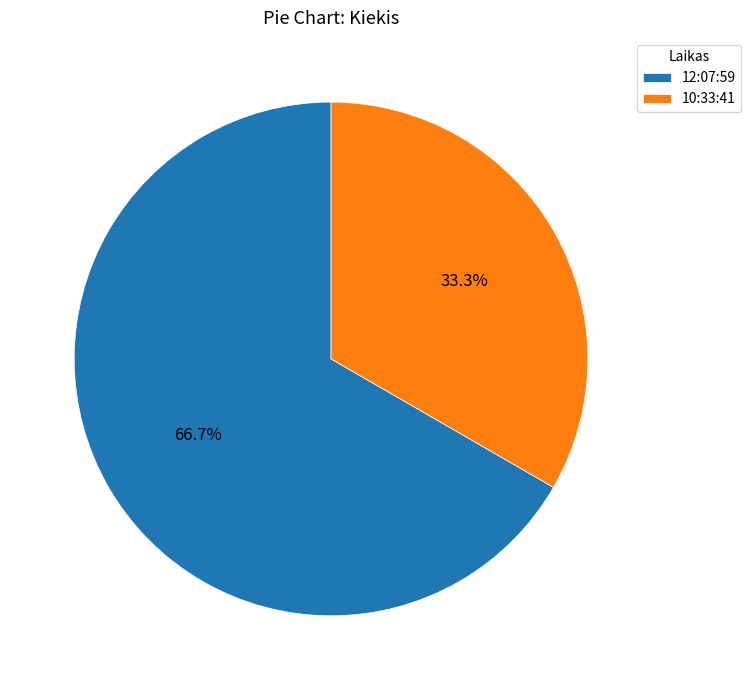

To the nearest percent, what portion does 10:33:41 represent?

33%